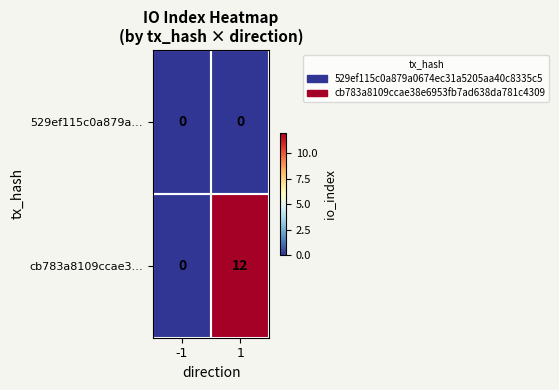

List the series in order of their overall mean, lowest first.

529ef115c0a879a…, cb783a8109ccae3…